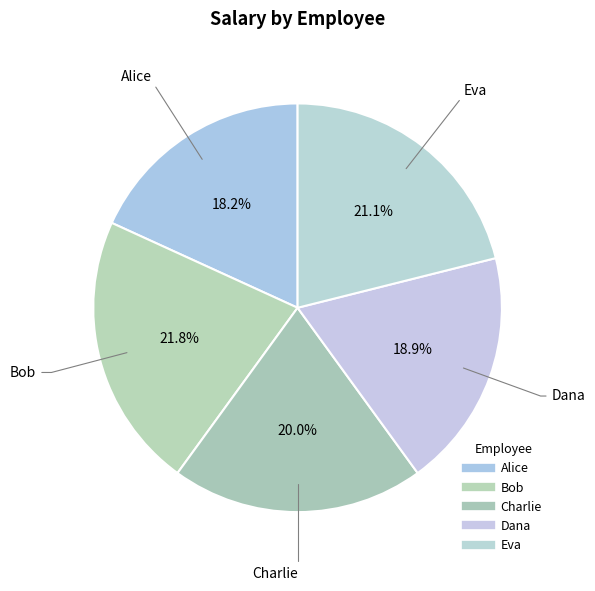

What is the change in value from Alice to Eva?

+8000